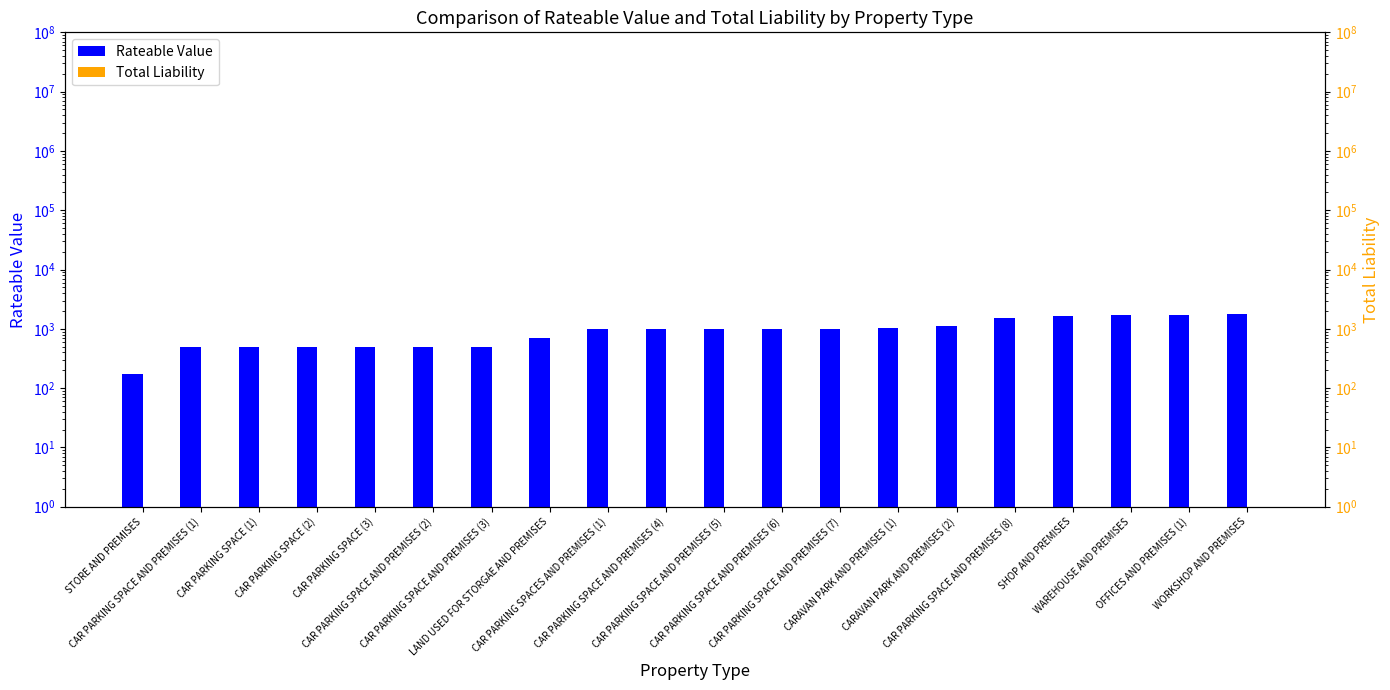

Rank the series by their maximum value, from lowest to highest.

Total Liability, Rateable Value